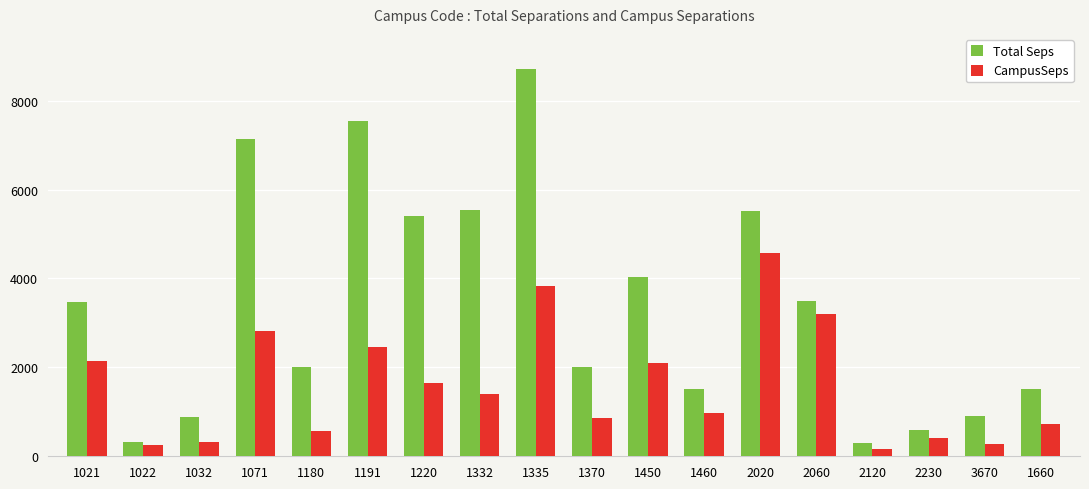

What position from the right is 1071?

15